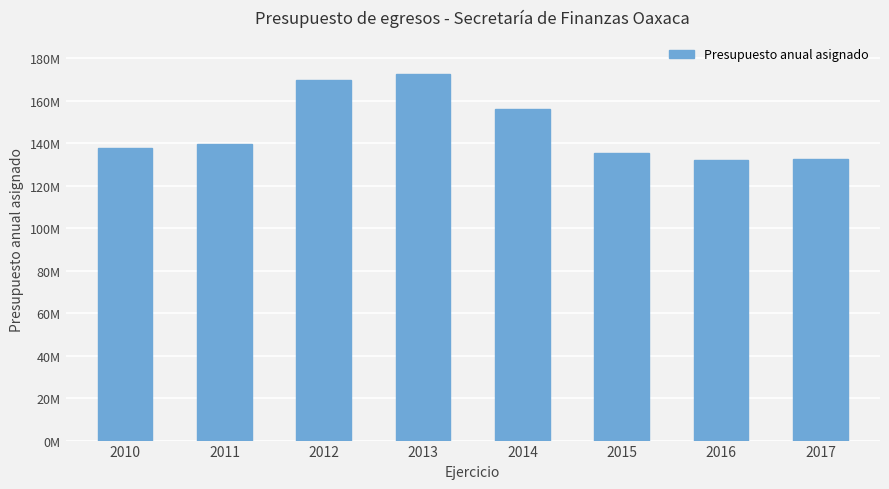

The value at 2011 is 139806246.9. True or false?

True